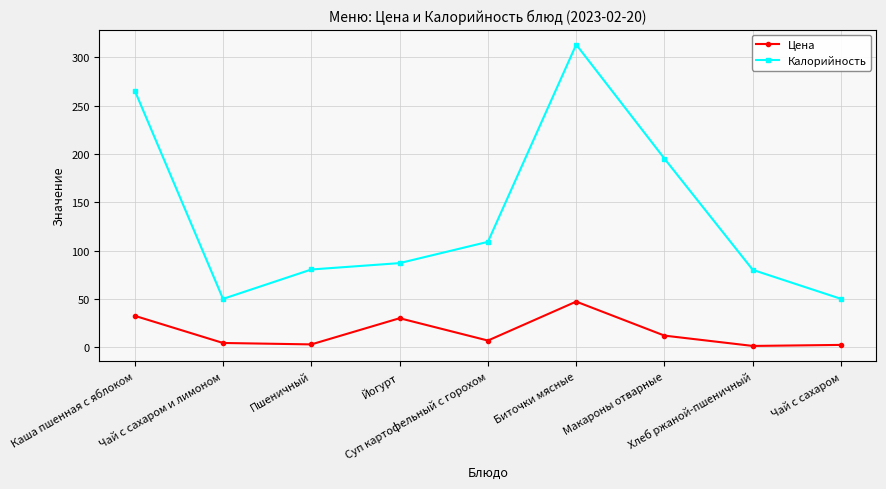

True or false: Калорийность and Цена intersect in this chart.

False